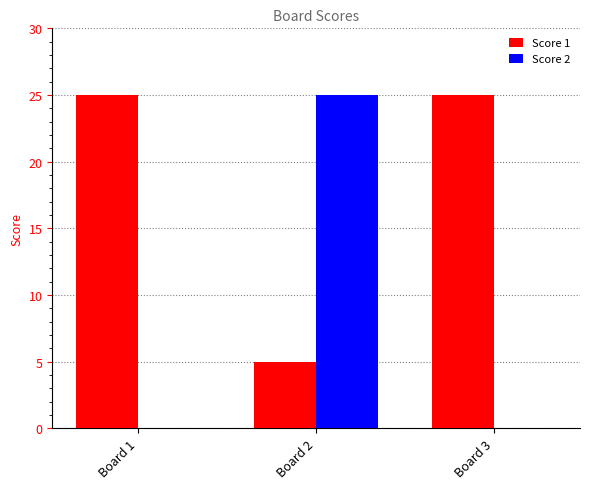

What is the average value of the Score 1 series?

18